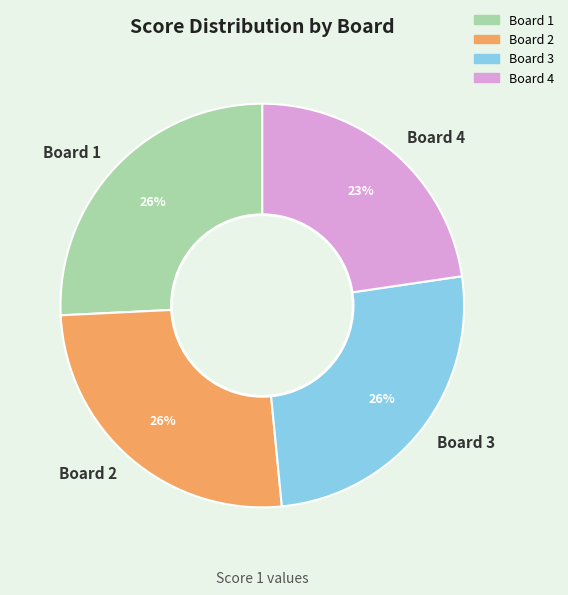

Approximately how many times larger is the value at Board 2 compared to Board 4?

1.1